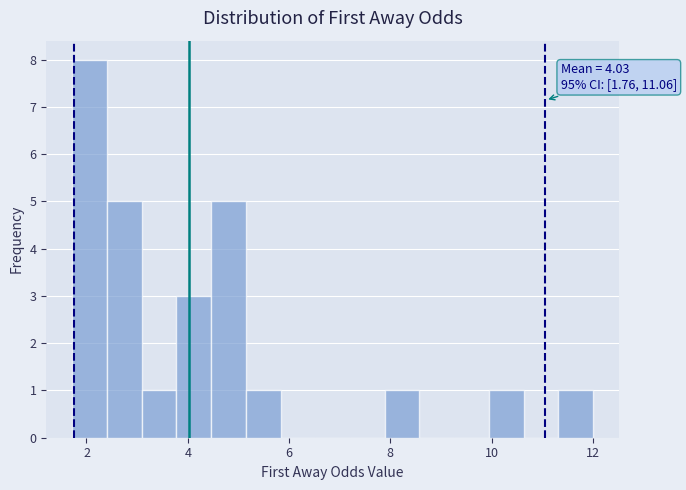

Read against the x-axis, roughly where is the centre of the tallest bar?

2.0